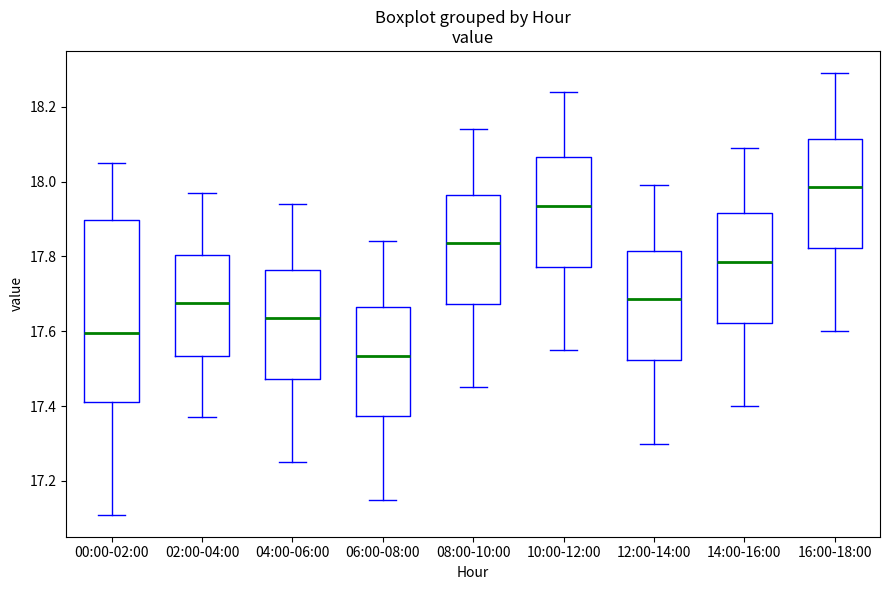

Which box is the tallest, from its lower edge to its upper edge?

00:00-02:00